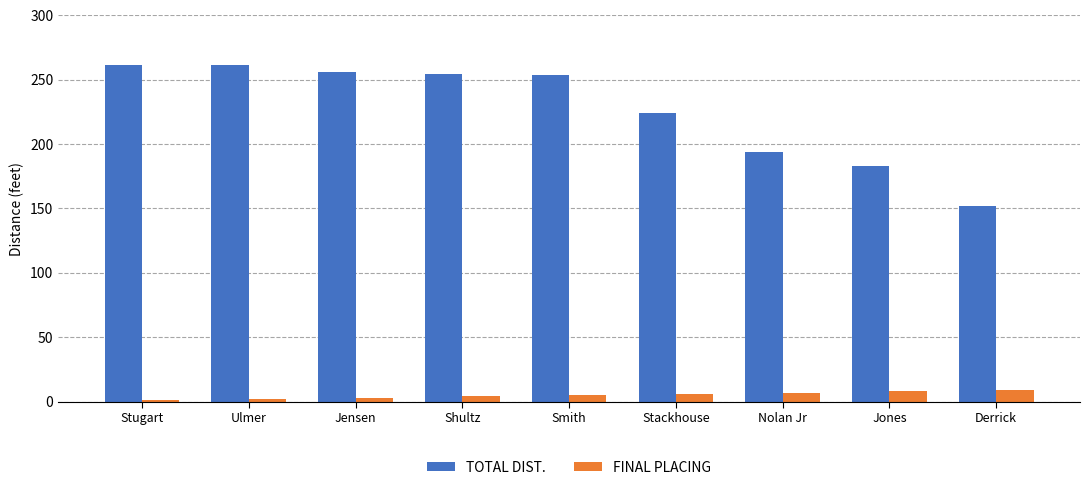

The value of TOTAL DIST. at Stackhouse is 357.7. True or false?

False